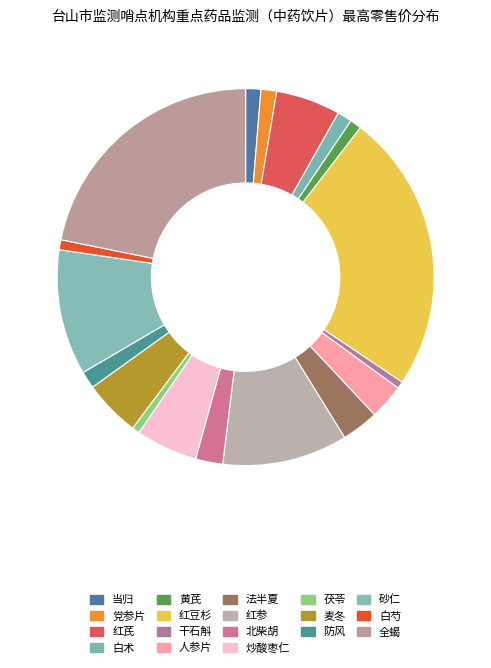

What is the largest slice in the pie chart?

红豆杉